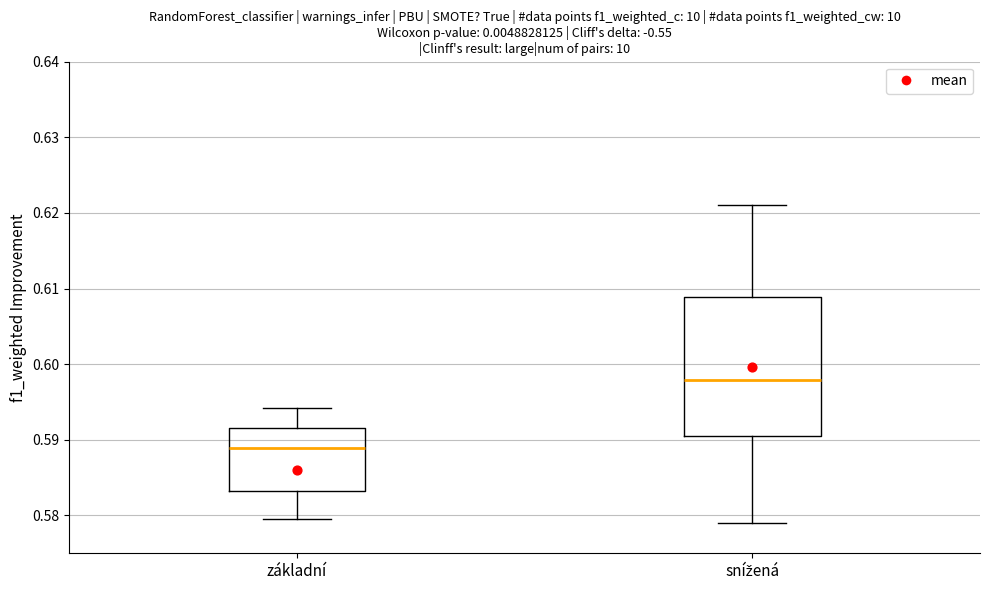

Which box's median line is the highest?

snížená